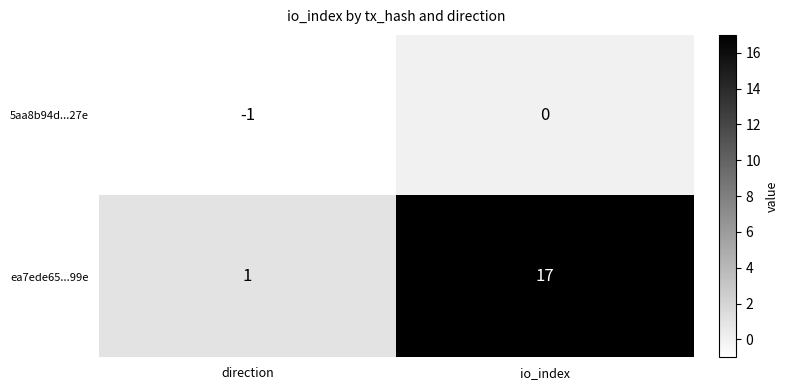

The value of ea7ede65...99e at io_index is 17. True or false?

True